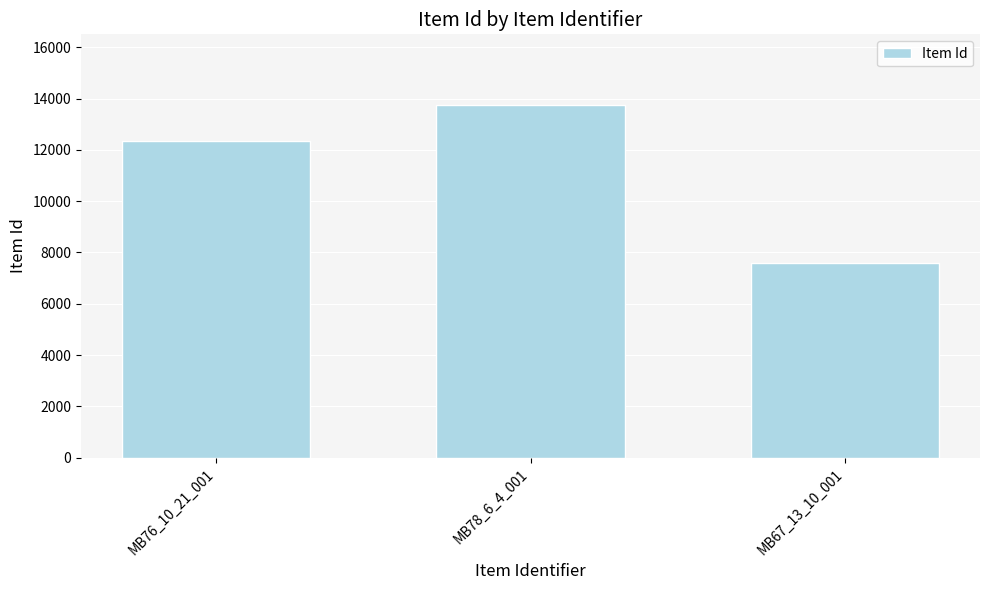

The chart shows a value of 13752 at MB78_6_4_001. True or false?

True